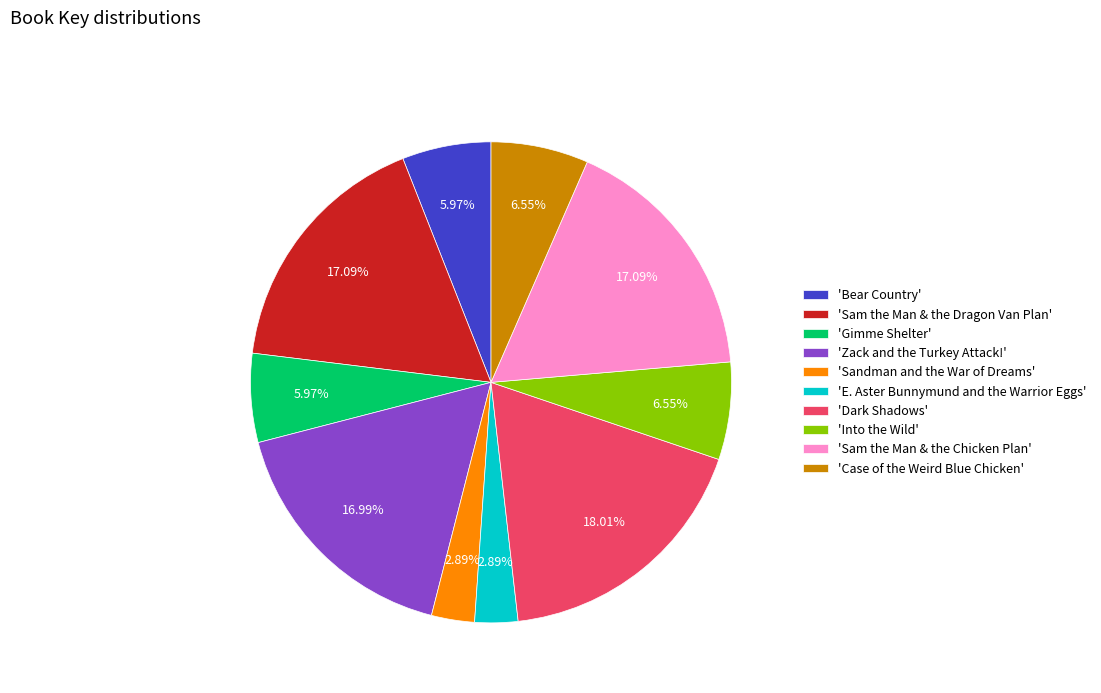

To the nearest percent, what is the average slice percentage?

10%